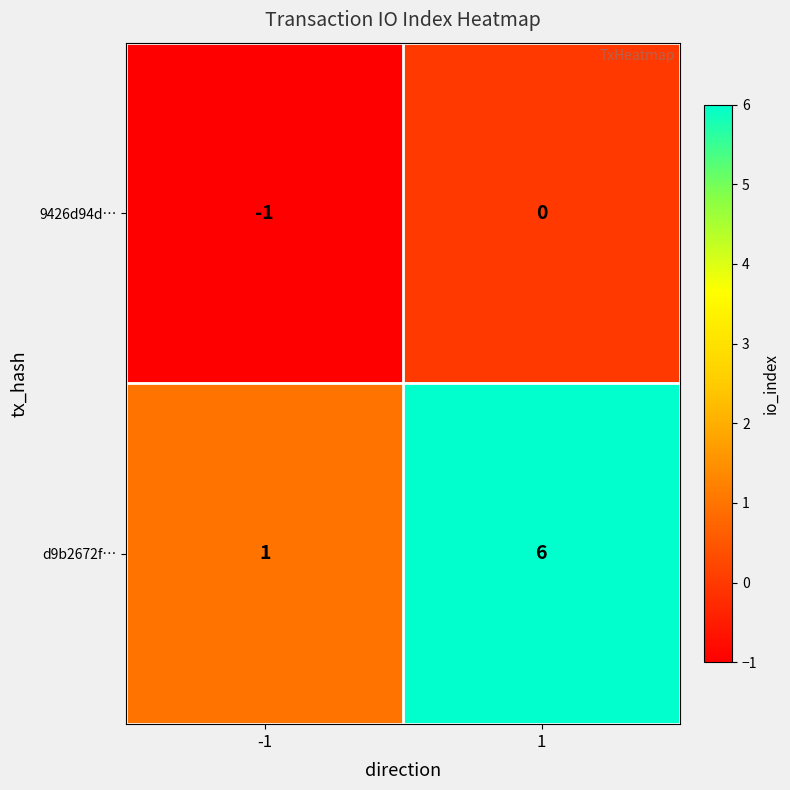

What value does the d9b2672f… series have at 1?

6